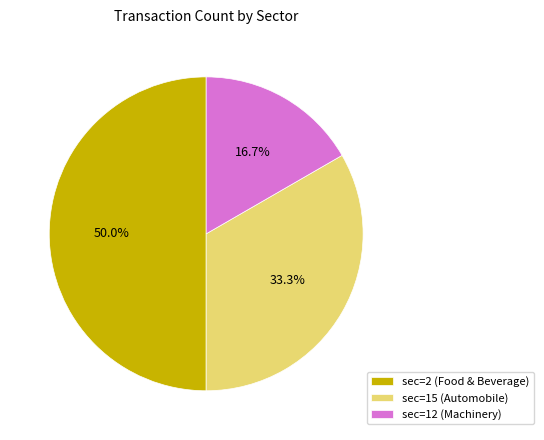

To the nearest percent, what percentage of the pie is sec=12 (Machinery)?

17%